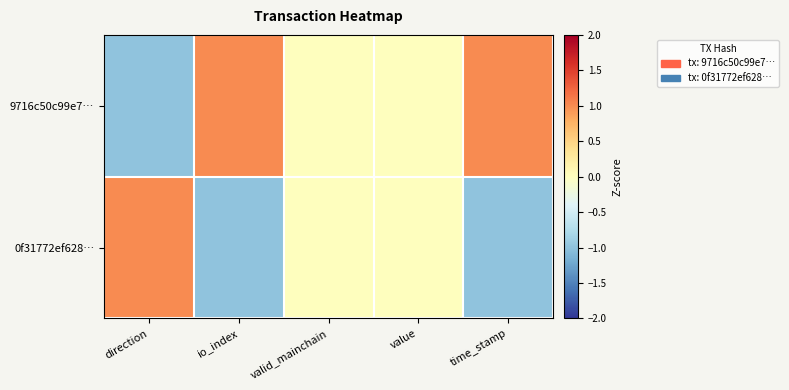

What is the difference between the highest and lowest values at time_stamp?

2